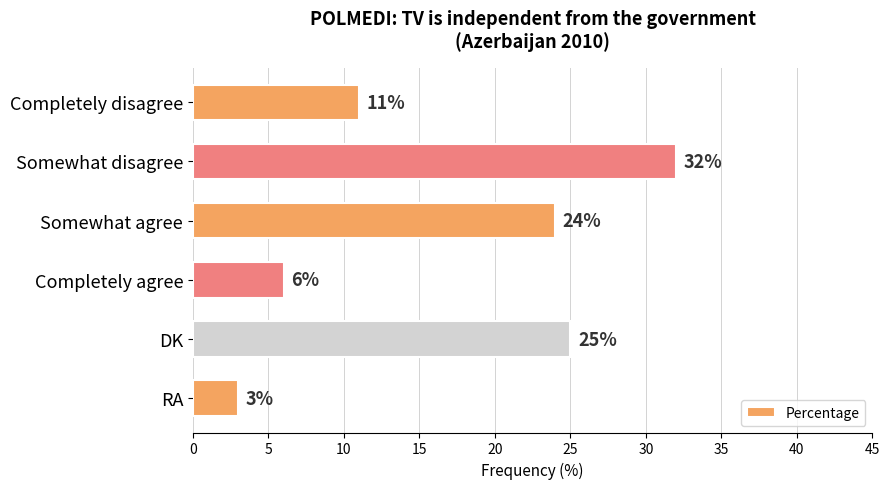

Reading top to bottom, list all the values displayed in this chart.

11	32	24	6	25	3